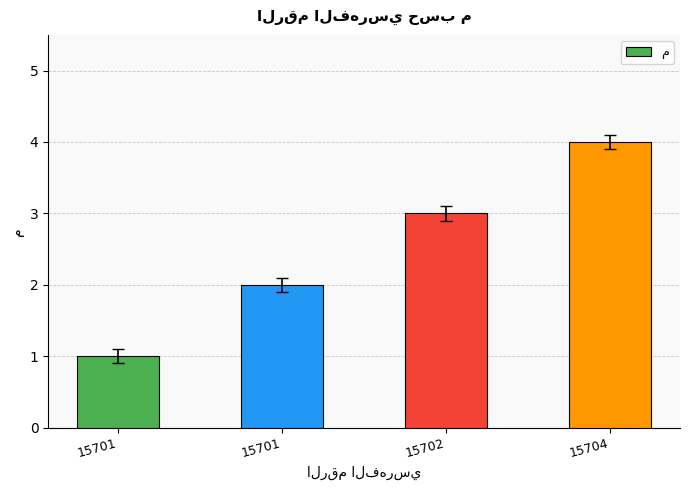

What is the sum of all values?

10